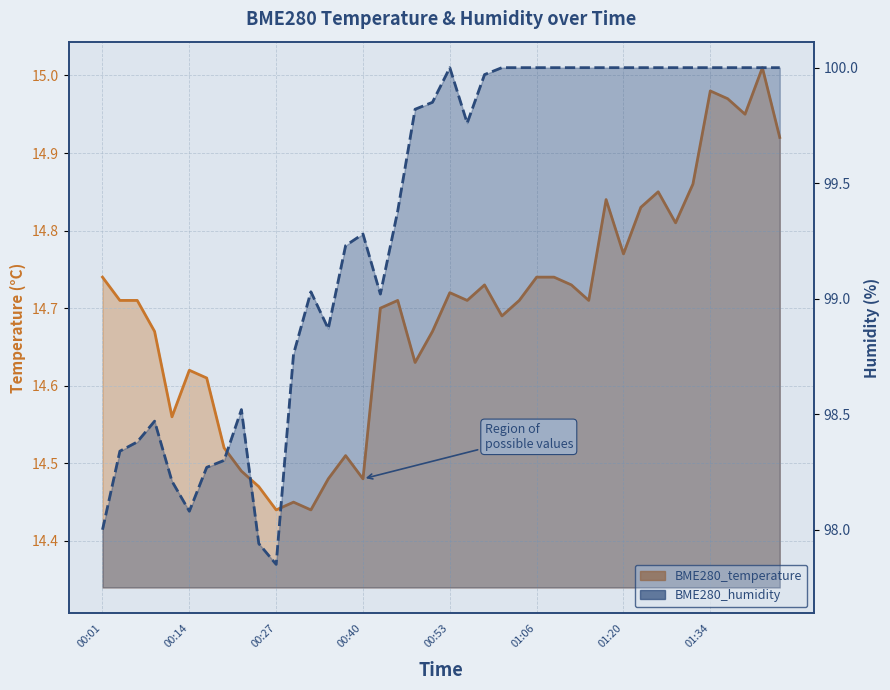

What is the label of the 5th point from the right?

01:34